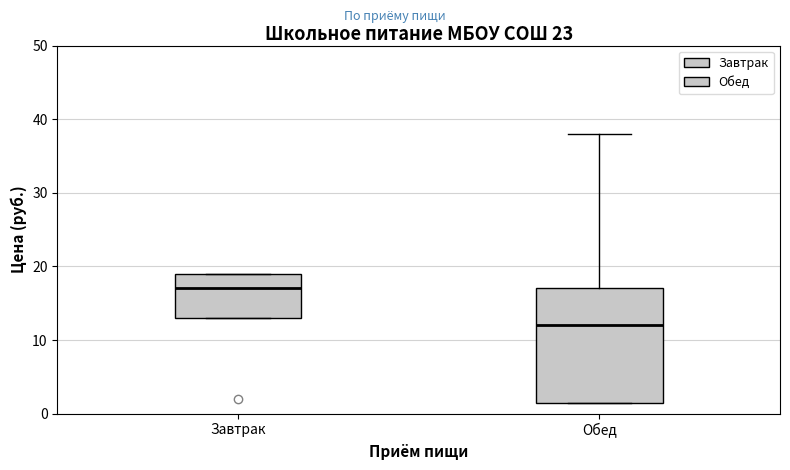

Which box has the lowest median line?

Обед